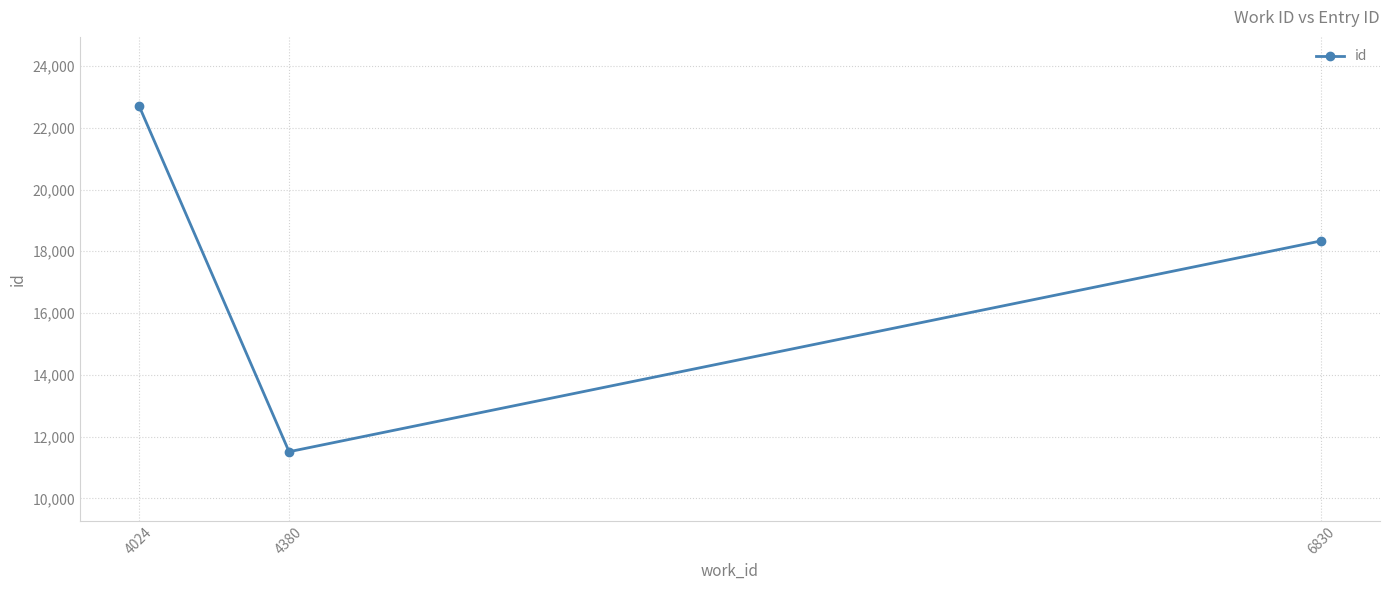

What is the value of the 1st point from the left?

22704